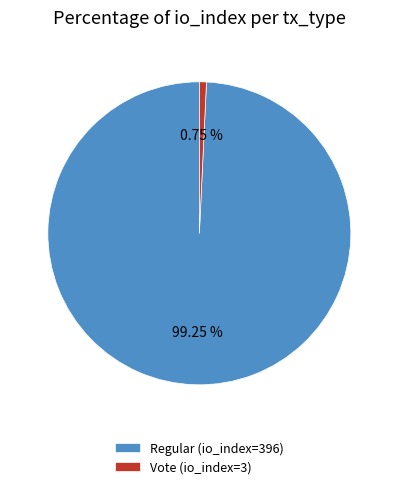

Which slice is the largest?

Regular (io_index=396)